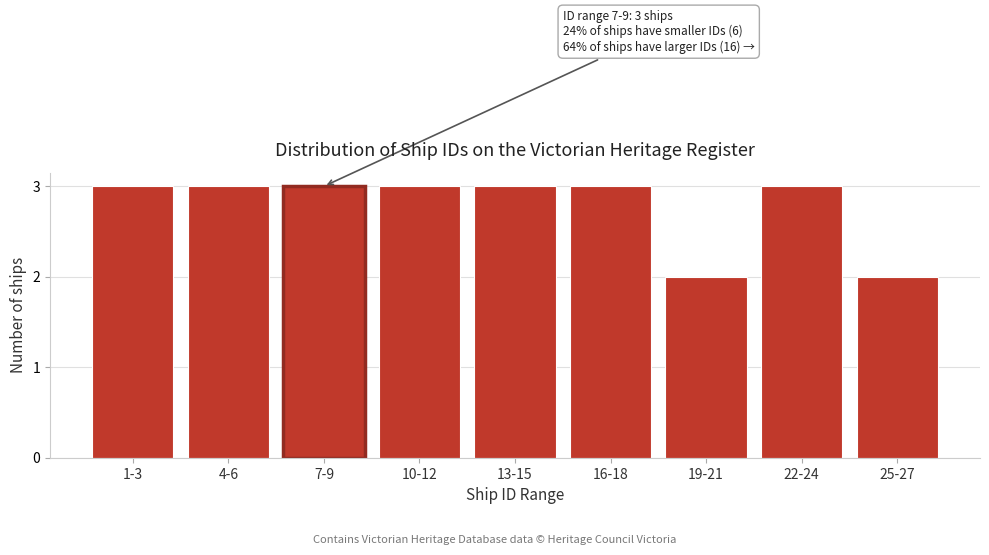

Reading right to left, list all the values displayed in this chart.

2	3	2	3	3	3	3	3	3